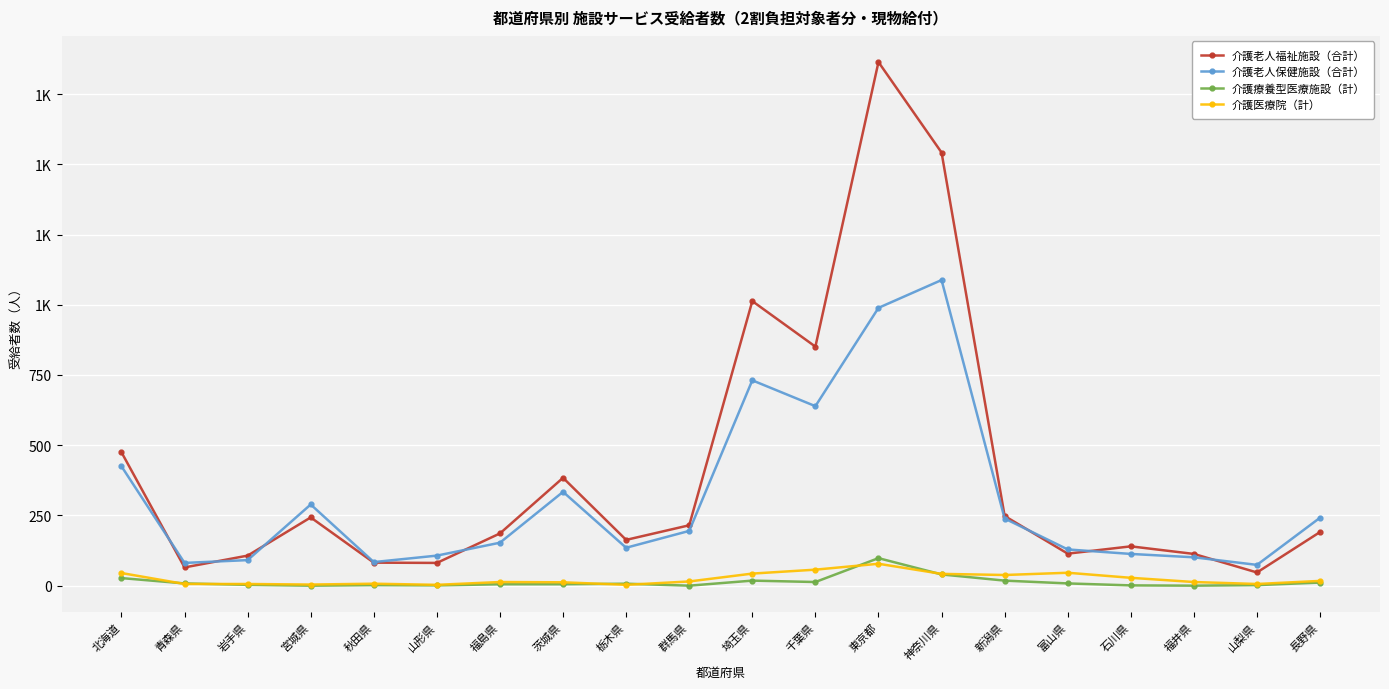

What are all the series names shown in the legend?

介護老人福祉施設（合計）, 介護老人保健施設（合計）, 介護療養型医療施設（計）, 介護医療院（計）